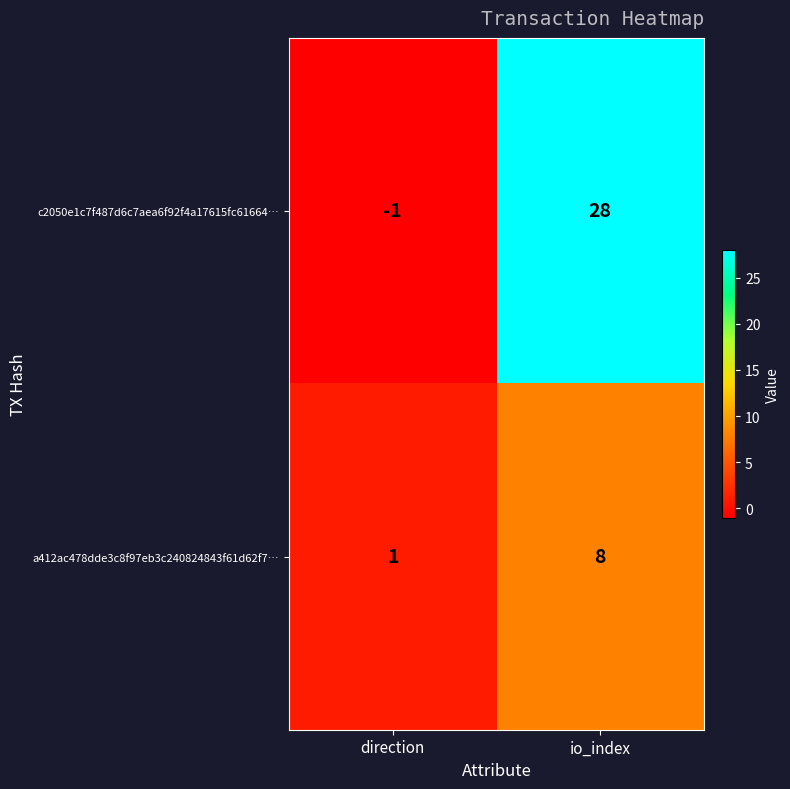

Which series has the largest total across all categories?

c2050e1c7f487d6c7aea6f92f4a17615fc61664…